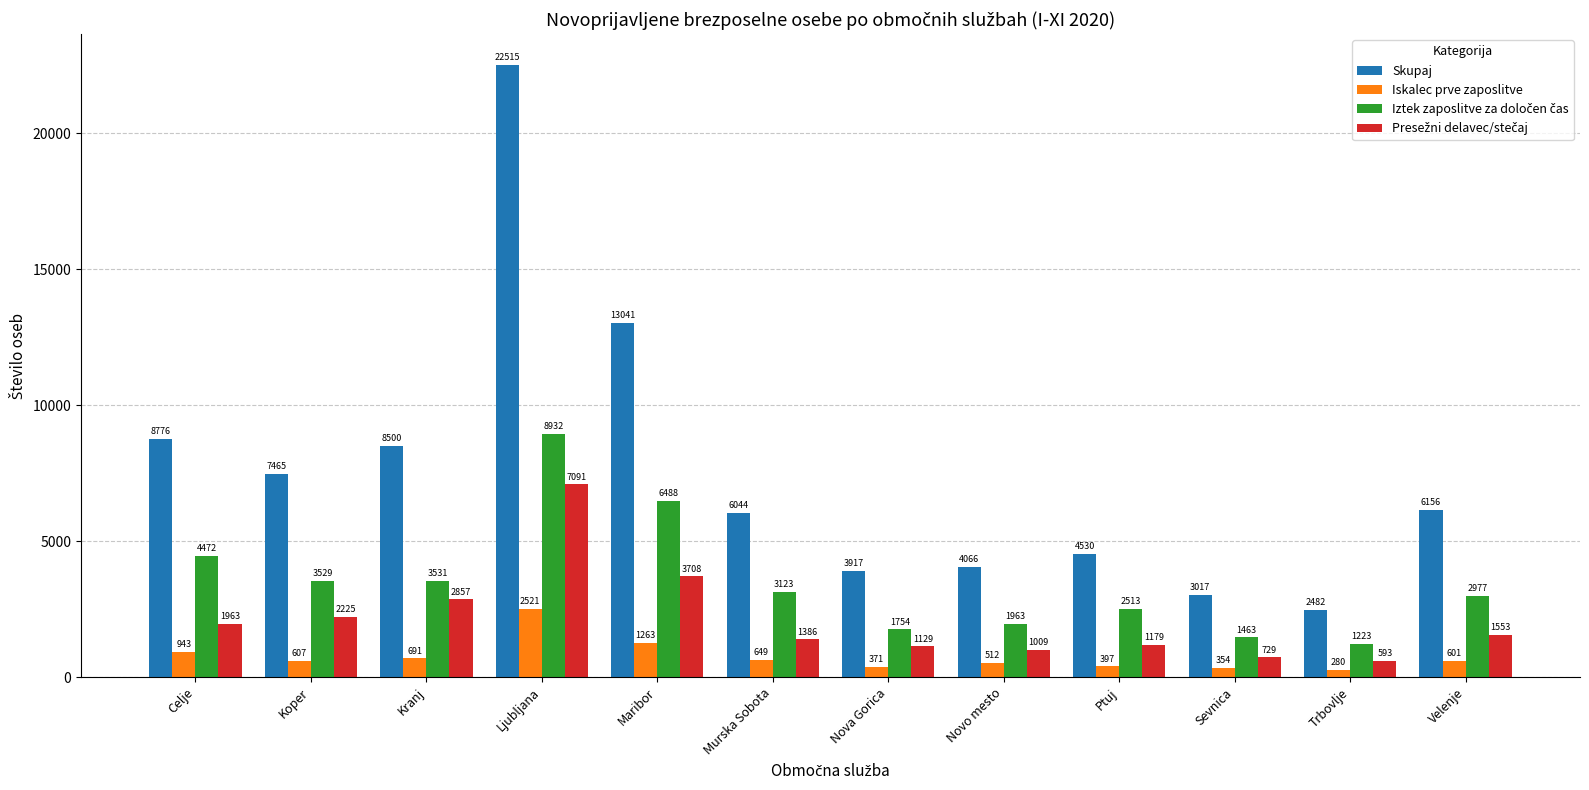

At which label is Iskalec prve zaposlitve closest to 1400?

Maribor